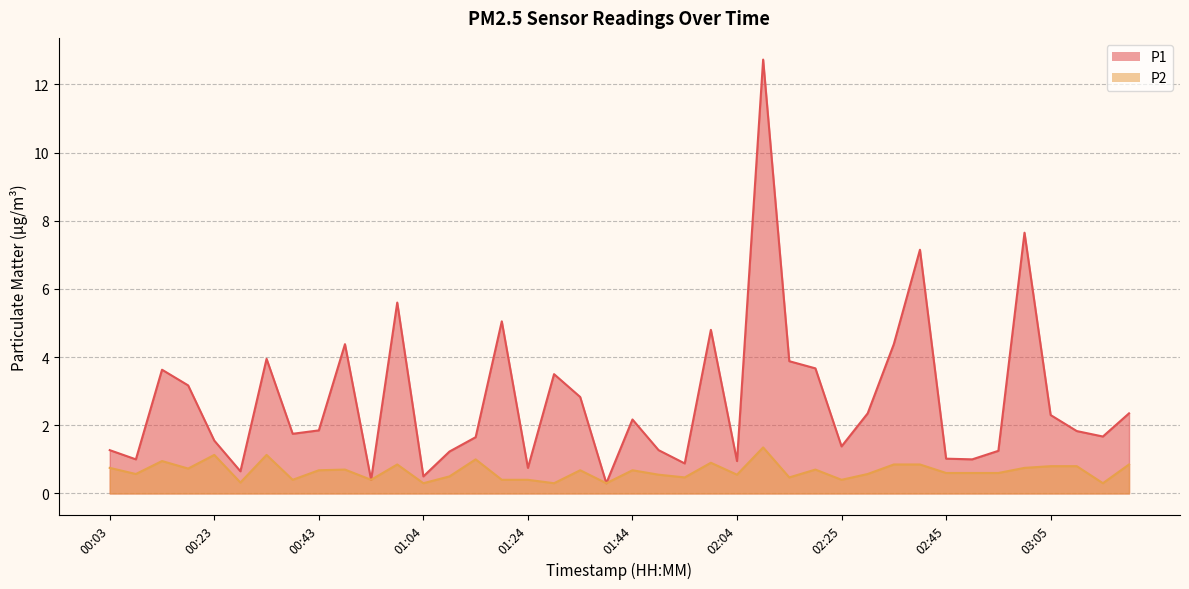

Rank the series by their maximum value, from lowest to highest.

P2, P1